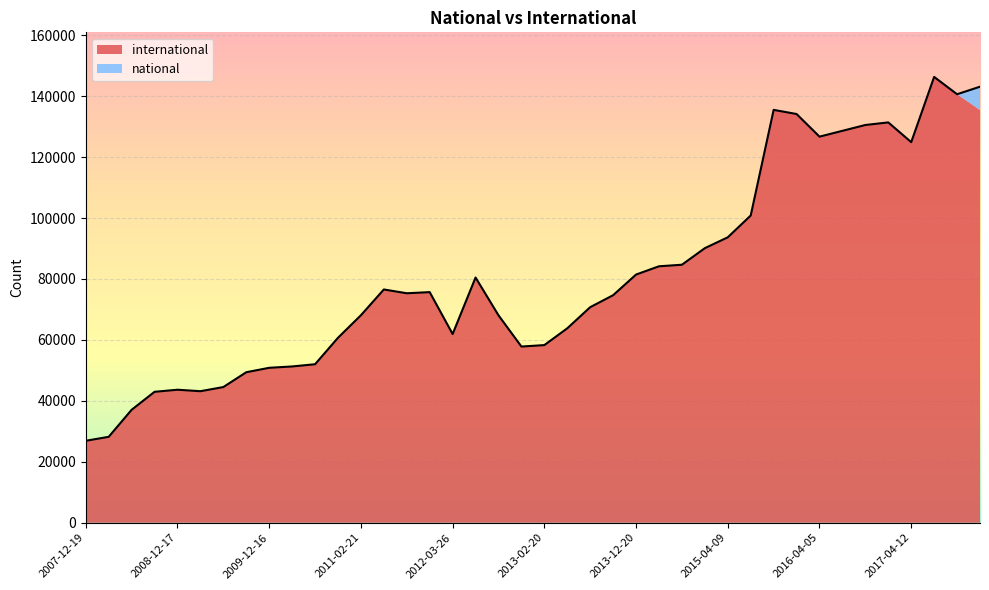

Rank the categories by value from highest to lowest.

2017-07-24, 2017-12-22, 2017-10-12, 2015-10-01, 2016-01-04, 2016-12-27, 2016-10-07, 2016-07-04, 2016-04-05, 2017-04-12, 2015-07-03, 2015-04-09, 2015-01-19, 2014-09-08, 2014-03-28, 2013-12-20, 2012-07-13, 2011-06-10, 2012-01-18, 2011-09-05, 2013-09-10, 2013-07-09, 2011-02-21, 2012-10-31, 2013-05-21, 2012-03-26, 2010-11-17, 2013-02-20, 2012-12-11, 2010-07-26, 2010-04-01, 2009-12-16, 2009-09-25, 2009-06-17, 2008-12-17, 2009-04-06, 2008-10-10, 2008-06-27, 2008-04-01, 2007-12-19